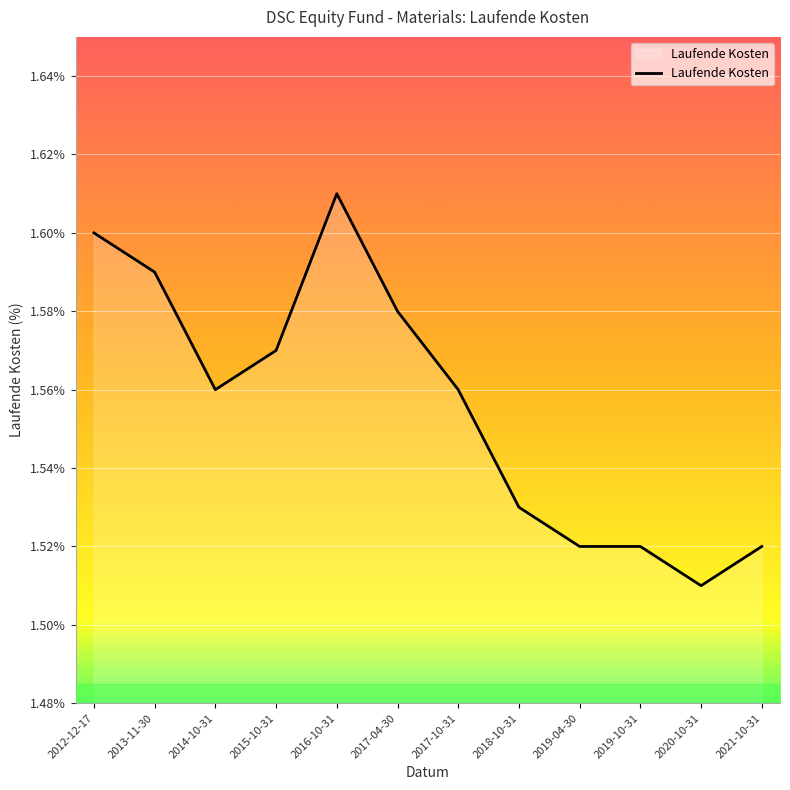

Which label corresponds to the smallest value in the chart?

2020-10-31